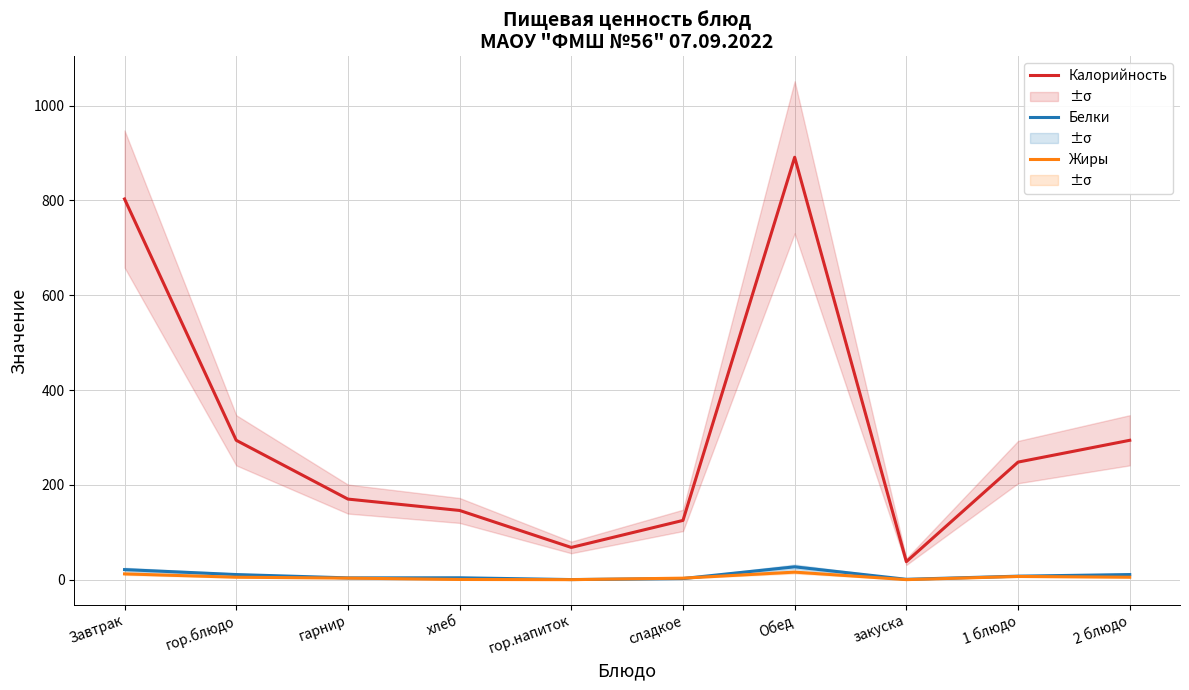

At Завтрак, list the series in order from largest to smallest.

Калорийность, Белки, Жиры